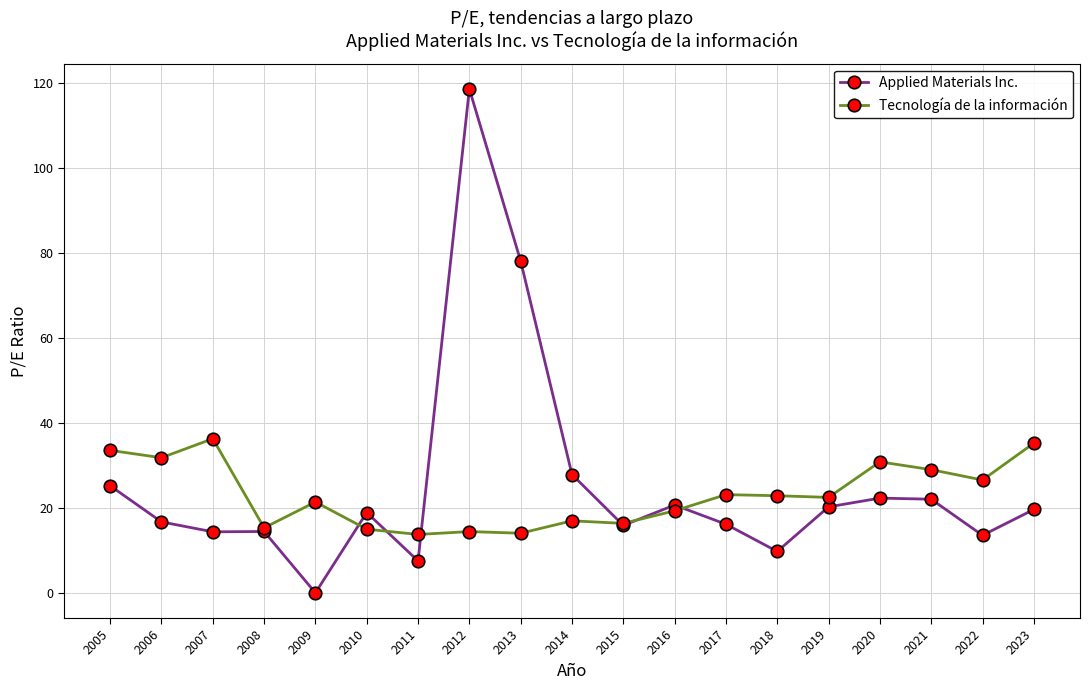

Does the chart have visible grid lines?

Yes